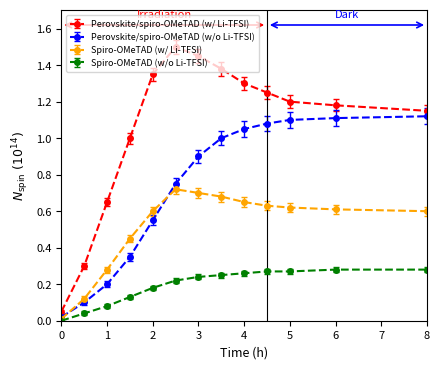

What is the value of the Perovskite/spiro-OMeTAD (w/ Li-TFSI) point at the 4th from the left?

1.0